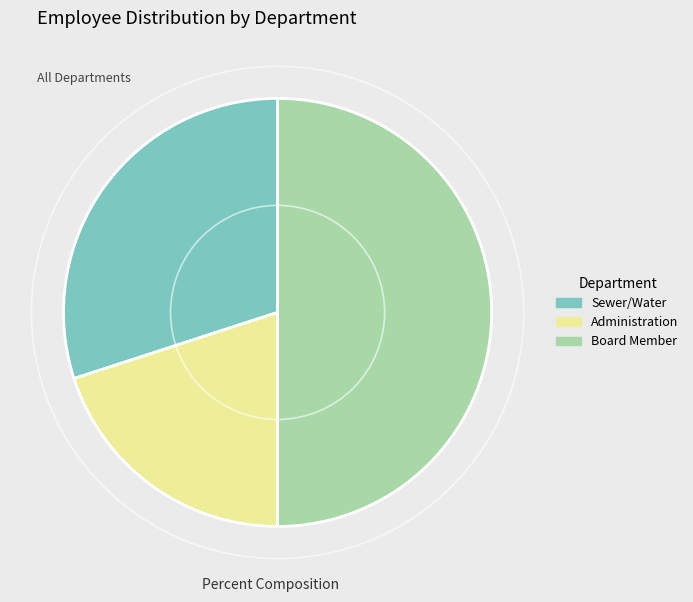

Combined, do Board Member and Administration account for over 50%?

Yes